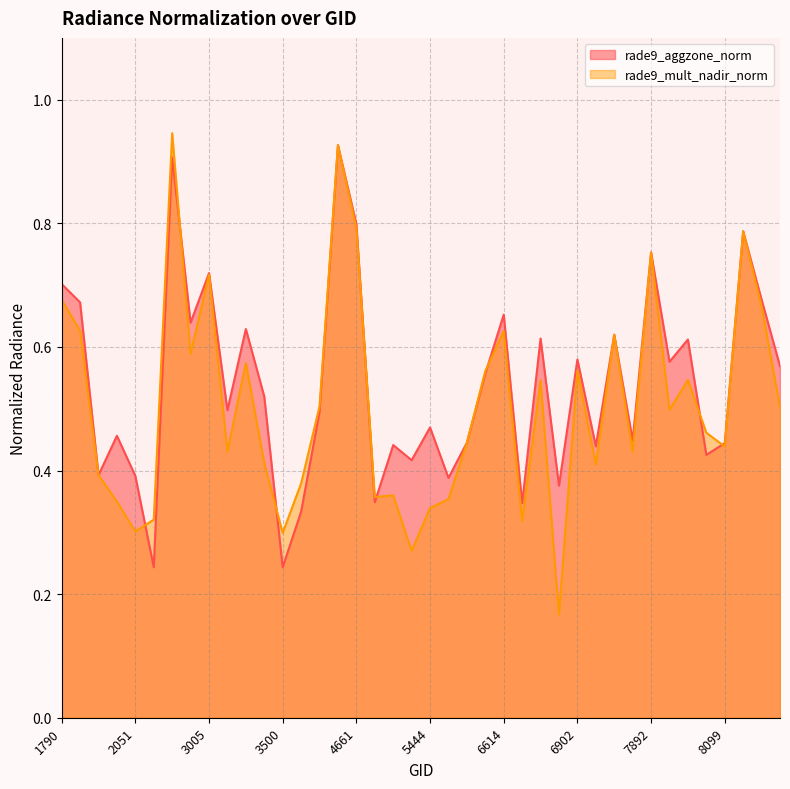

True or false: rade9_mult_nadir_norm has a value of 0.4 at 3464.

True